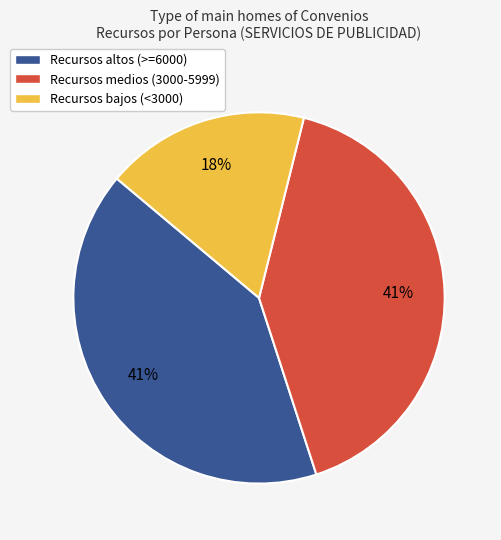

Which category has the smallest portion of the pie?

Recursos bajos (<3000)